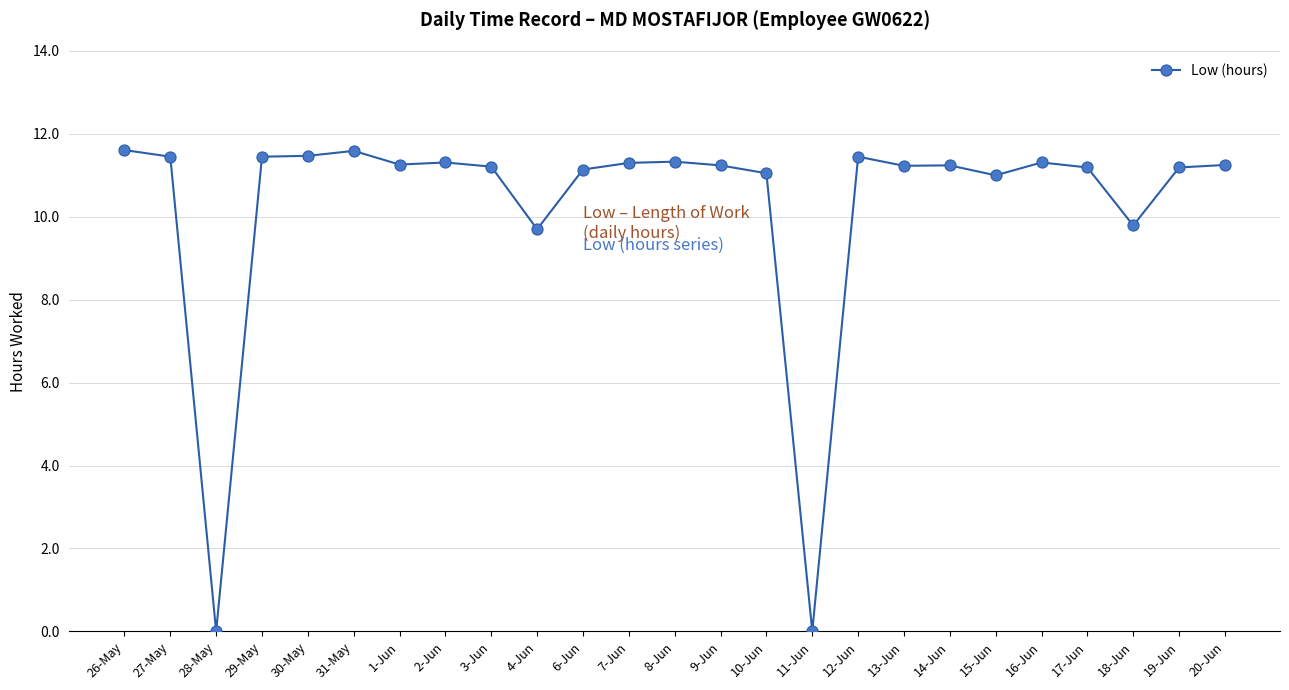

What is the difference between the maximum and minimum values?

11.6